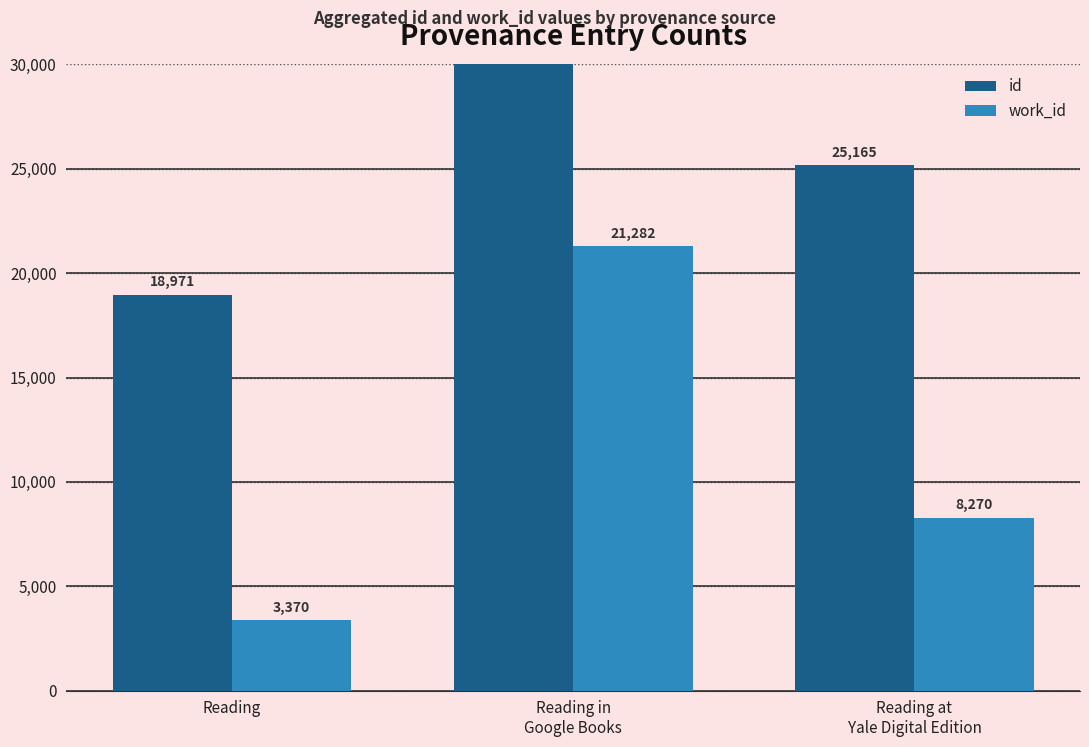

How many bars are there in total?

6